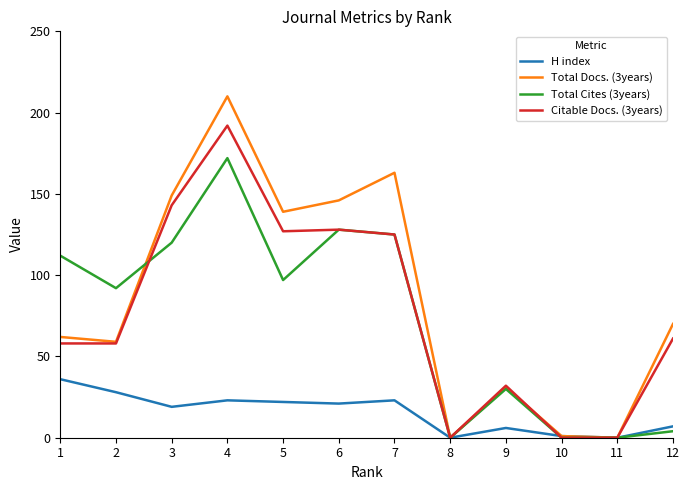

Which series has the widest spread of values?

Total Docs. (3years)